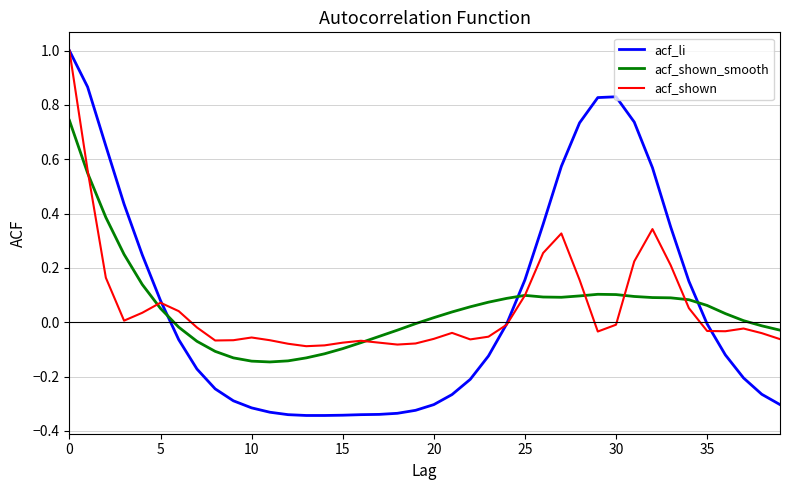

Which series has the largest range (max minus min)?

acf_li